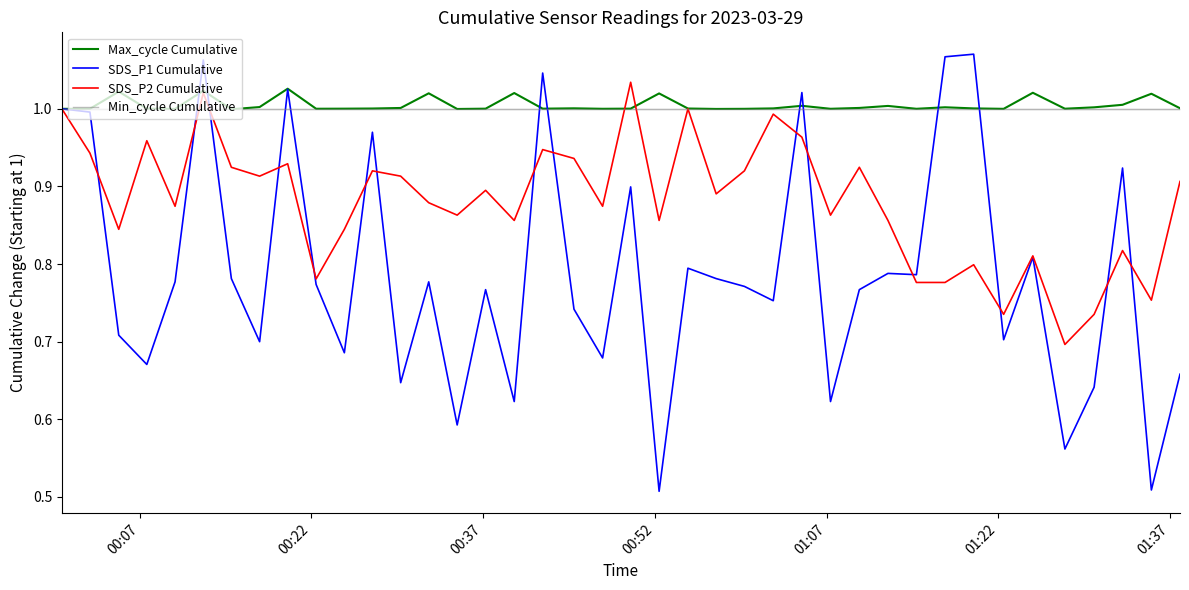

Which series has the widest spread of values?

SDS_P1 Cumulative